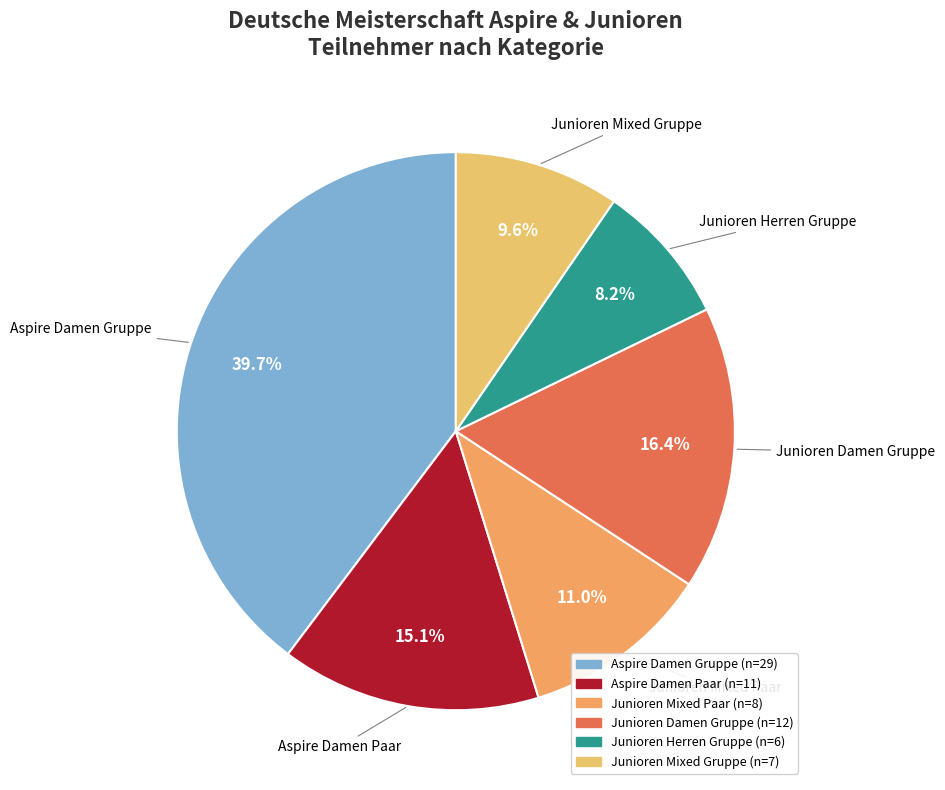

Rank the categories by value from highest to lowest.

Aspire Damen Gruppe, Junioren Damen Gruppe, Aspire Damen Paar, Junioren Mixed Paar, Junioren Mixed Gruppe, Junioren Herren Gruppe